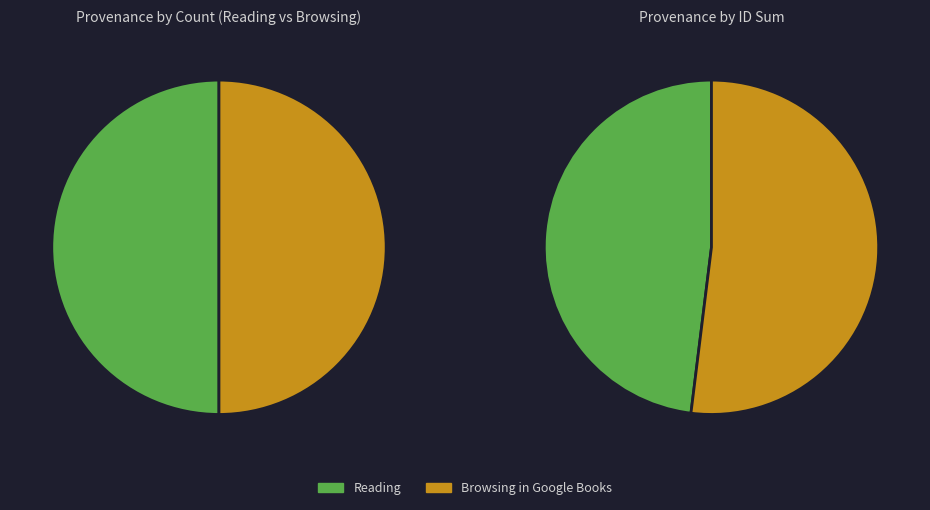

Which slice is the smallest?

Reading